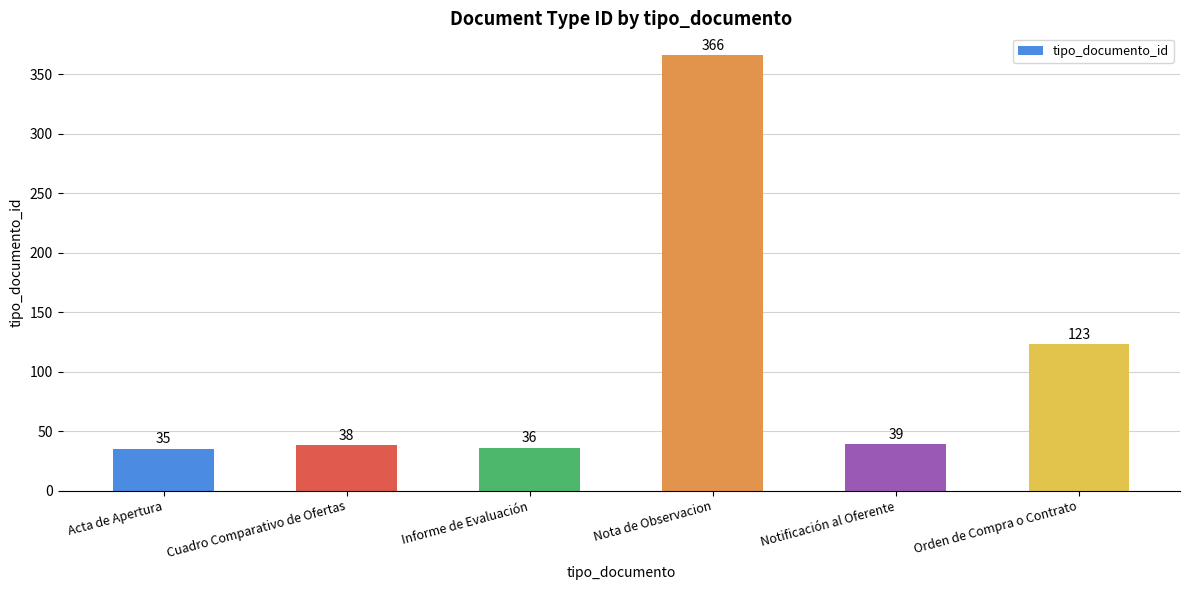

Reading left to right, extract all data points from this chart.

Acta de Apertura=35	Cuadro Comparativo de Ofertas=38	Informe de Evaluación=36	Nota de Observacion=366	Notificación al Oferente=39	Orden de Compra o Contrato=123